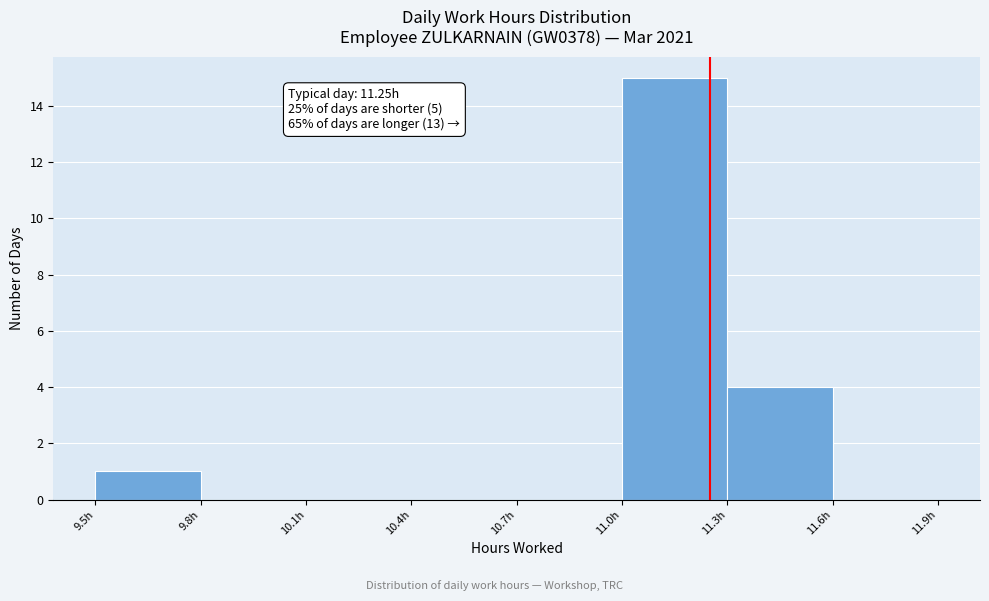

Which range on the x-axis has the tallest bar?

11.0 to 11.3